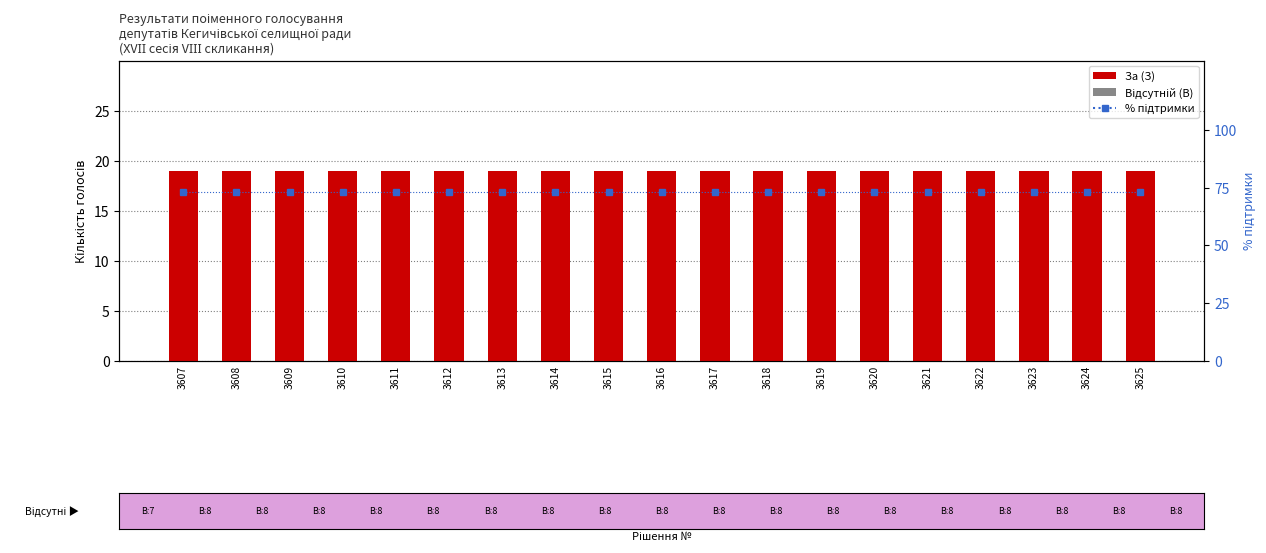

Between 3610 and 3609, which is larger?

3610